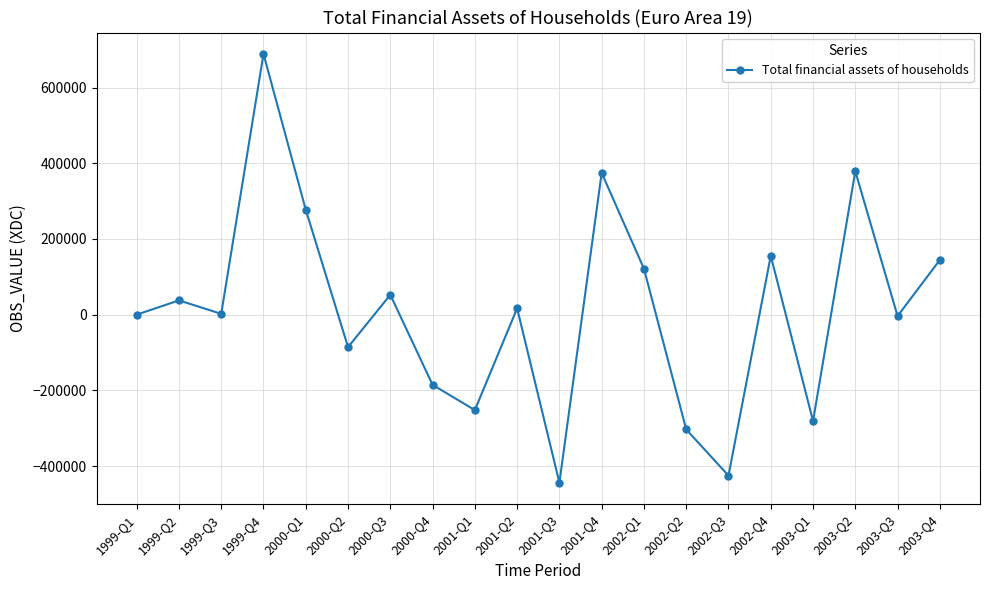

True or false: the data shows 378780.7 at 2003-Q2.

True